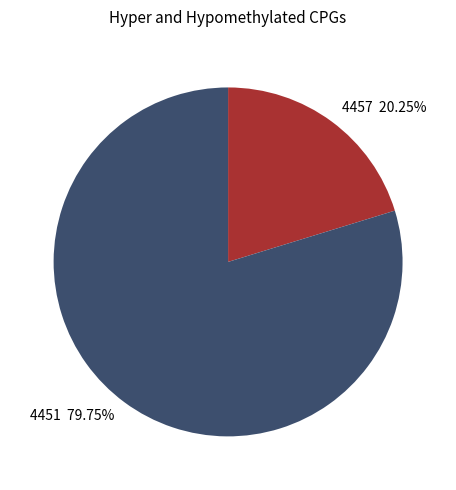

True or false: 4451 accounts for 80% of the total.

True